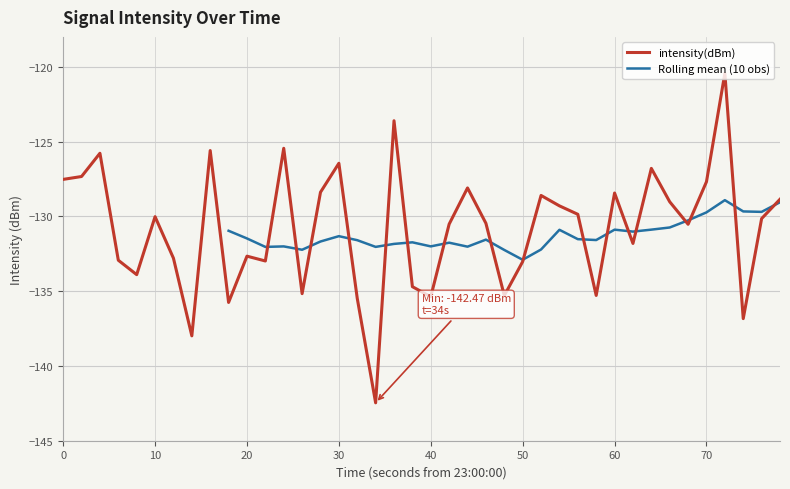

How many values are below -130?

22